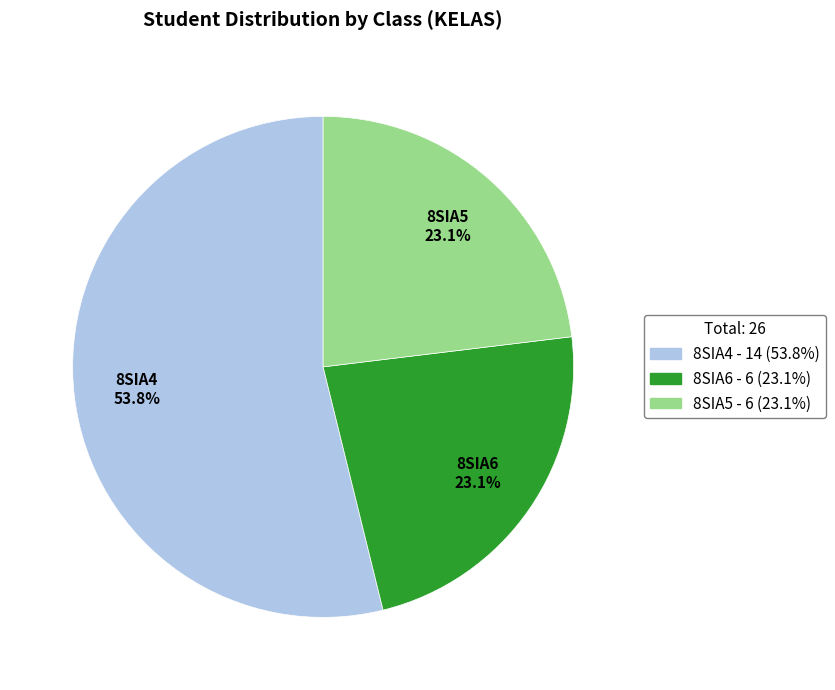

To the nearest percent, what is the average slice percentage?

33%